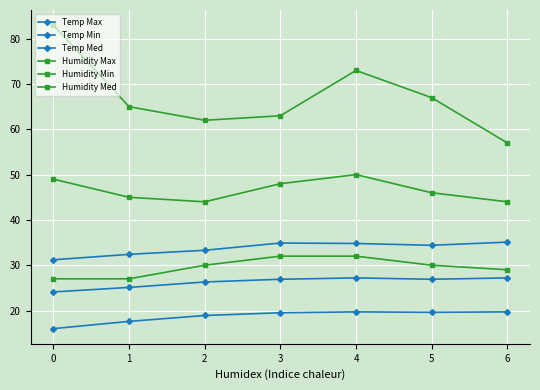

Does the chart have visible grid lines?

Yes